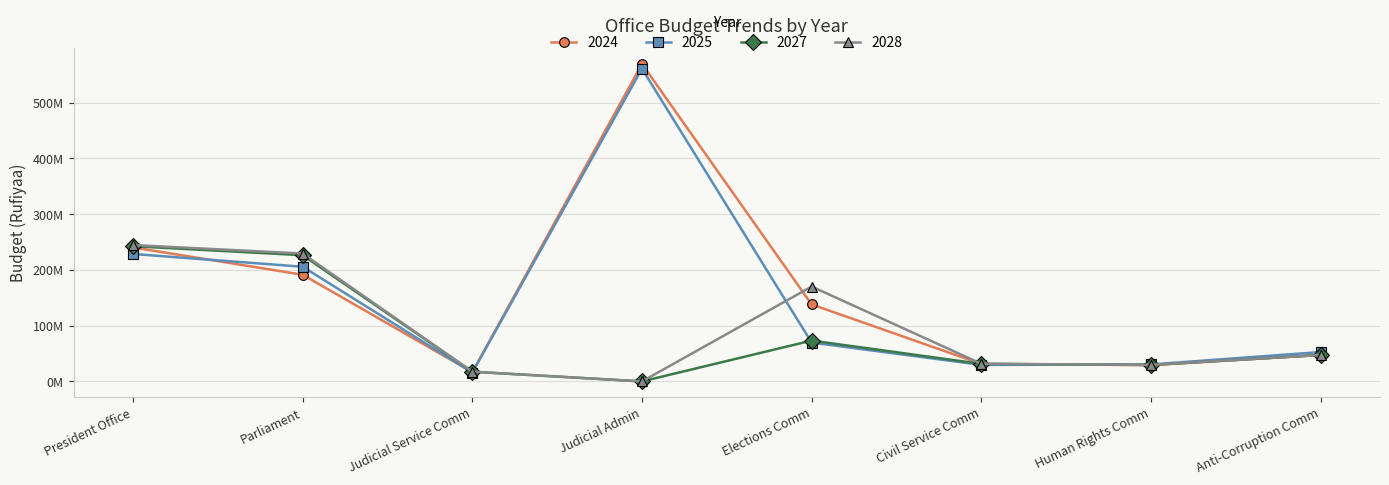

Does the chart have visible grid lines?

Yes